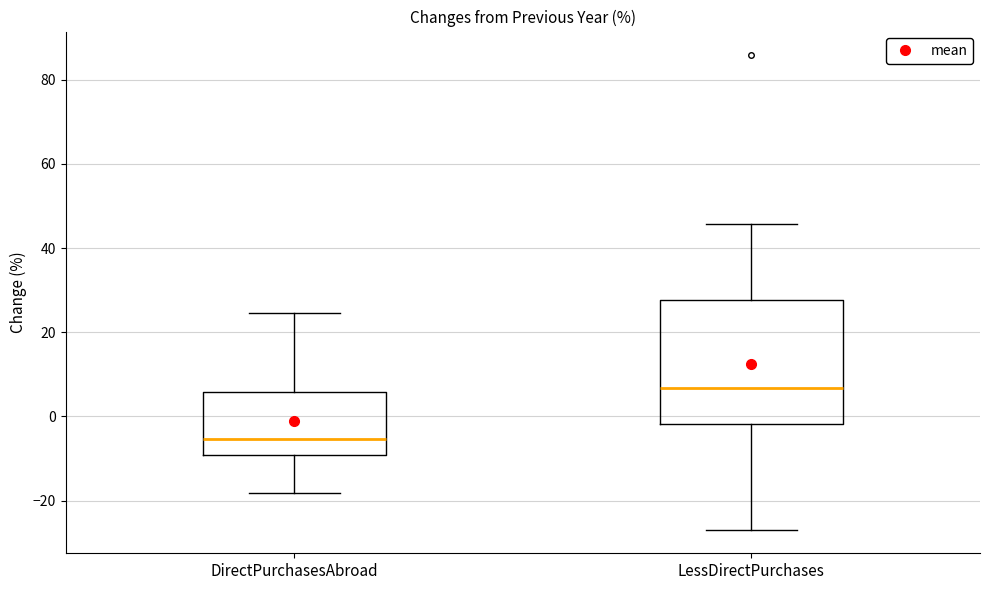

Reading left to right, read every box against the y-axis: the position of its median line, the range the box covers, and the ends of its whiskers. The values are not printed on the chart, so give them approximately, as read against the axis.

DirectPurchasesAbroad: median -6, box -10 to 6, whiskers -18 to 24
LessDirectPurchases: median 6, box -2 to 28, whiskers -26 to 46